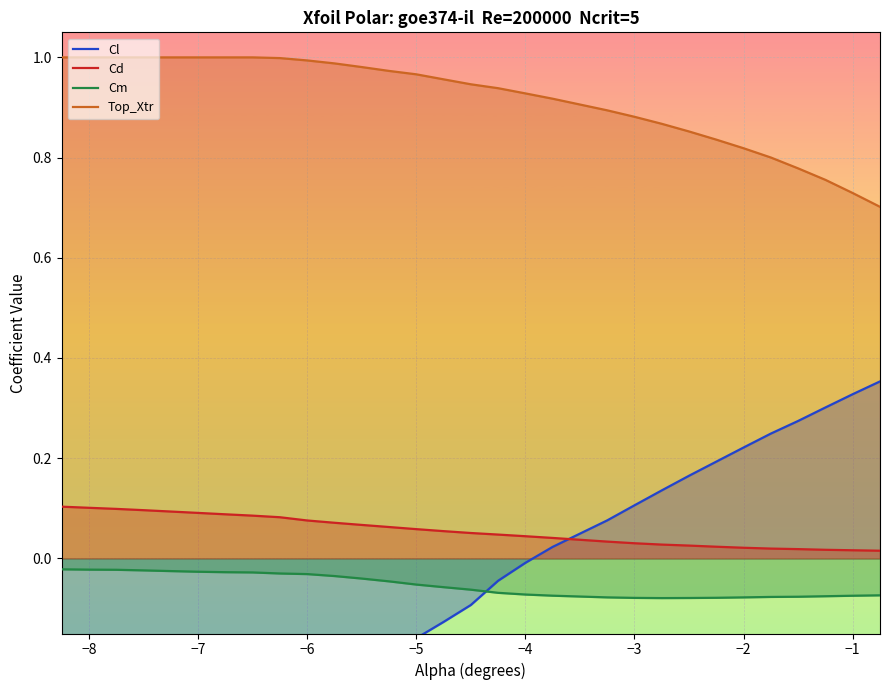

How many lines are shown in the chart?

4